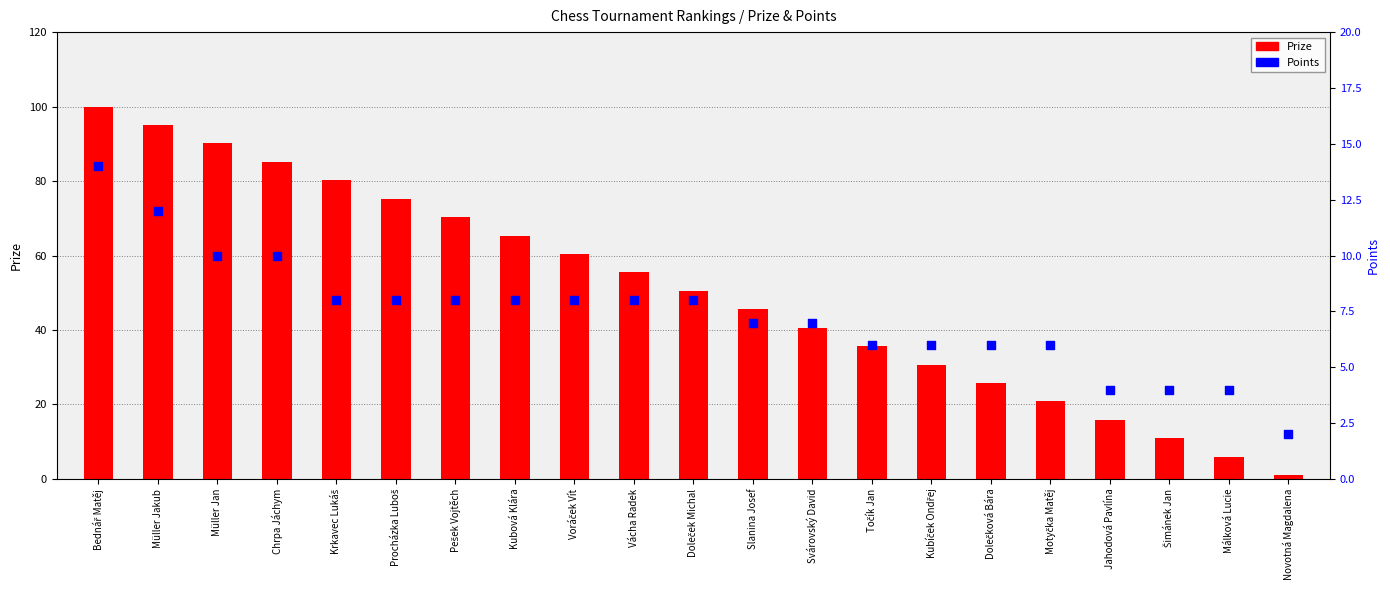

What is the total value across all series at Motyčka Matěj?

26.8